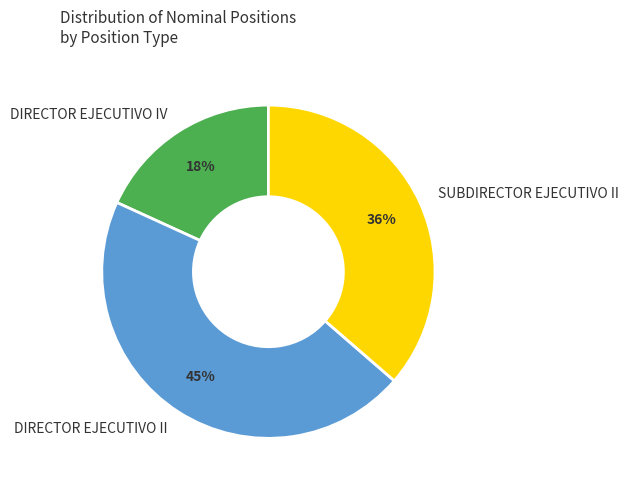

Is it true that DIRECTOR EJECUTIVO II is 54% of the pie?

False